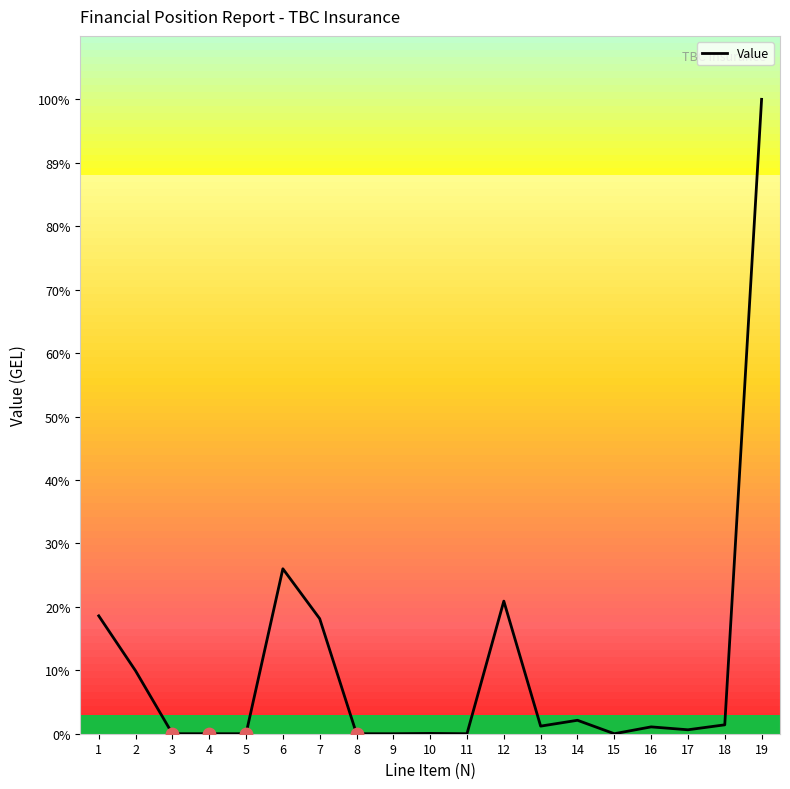

What is the change in value from 1 to 8?

-7352739.2